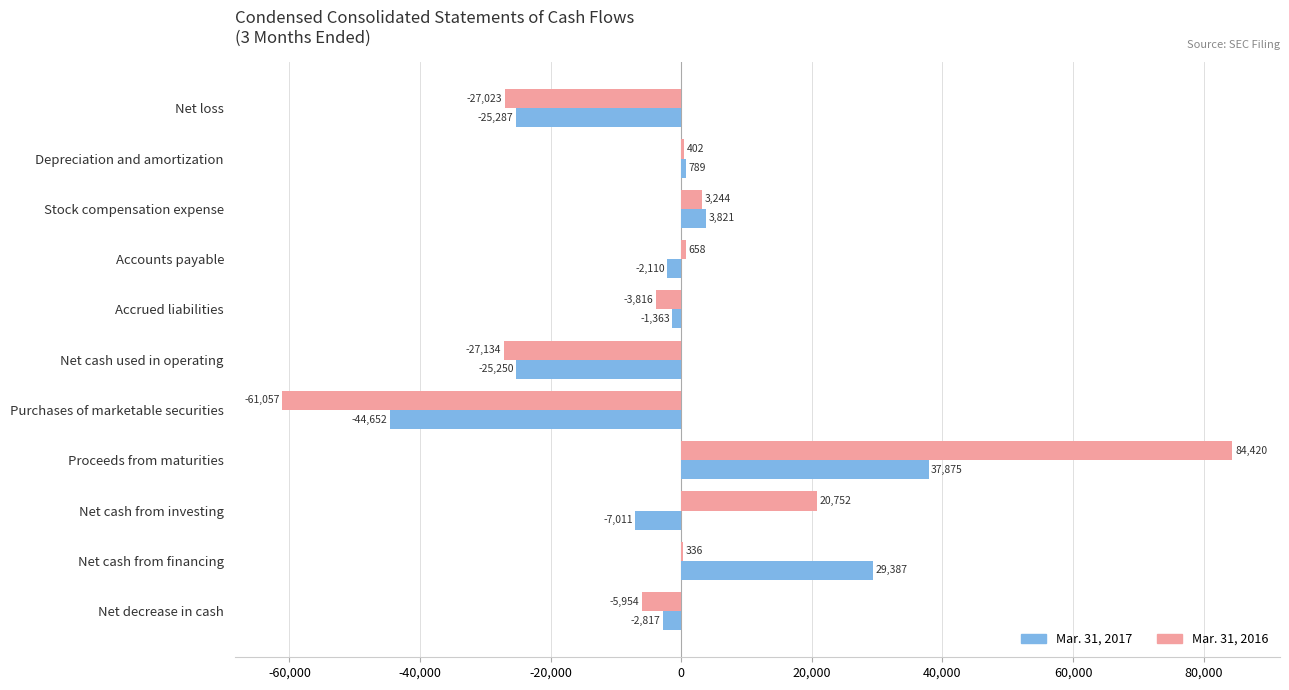

Which series has the largest total across all categories?

Mar. 31, 2016